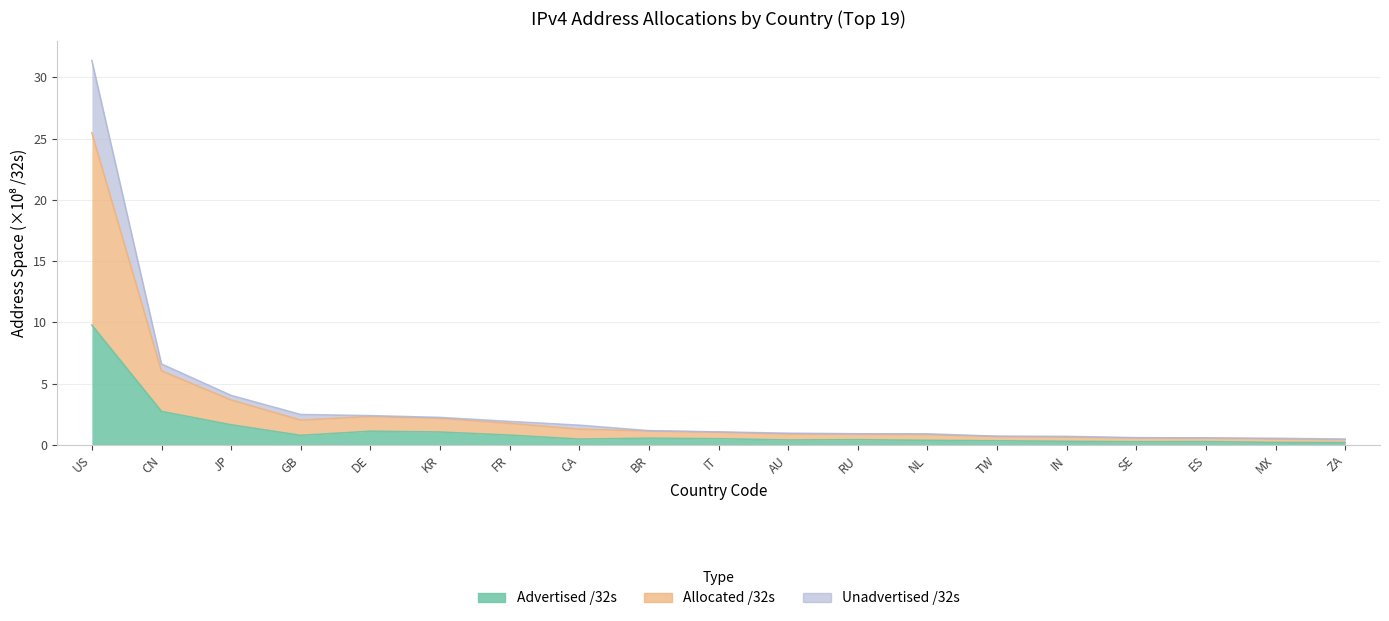

The Unadvertised /32s series shows 0.7 at KR. True or false?

False